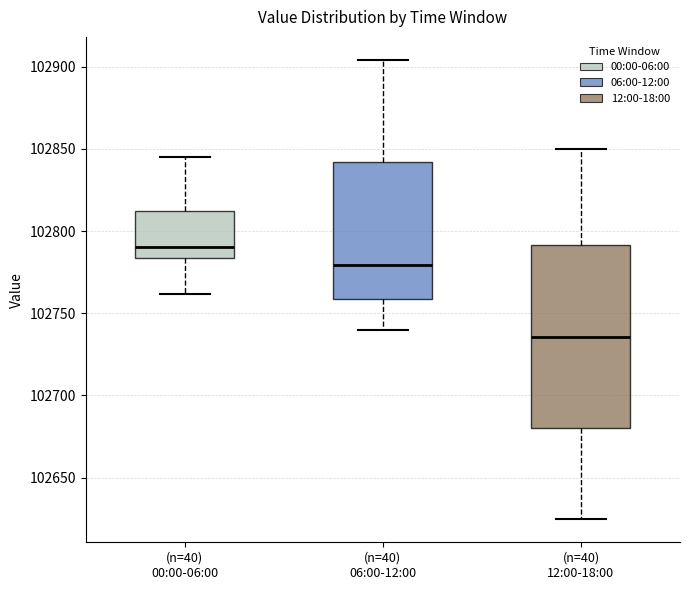

Where does the upper whisker of the box for (n=40) 06:00-12:00 end on the y-axis? The values are not printed on the chart, so give them approximately, as read against the axis.

102905